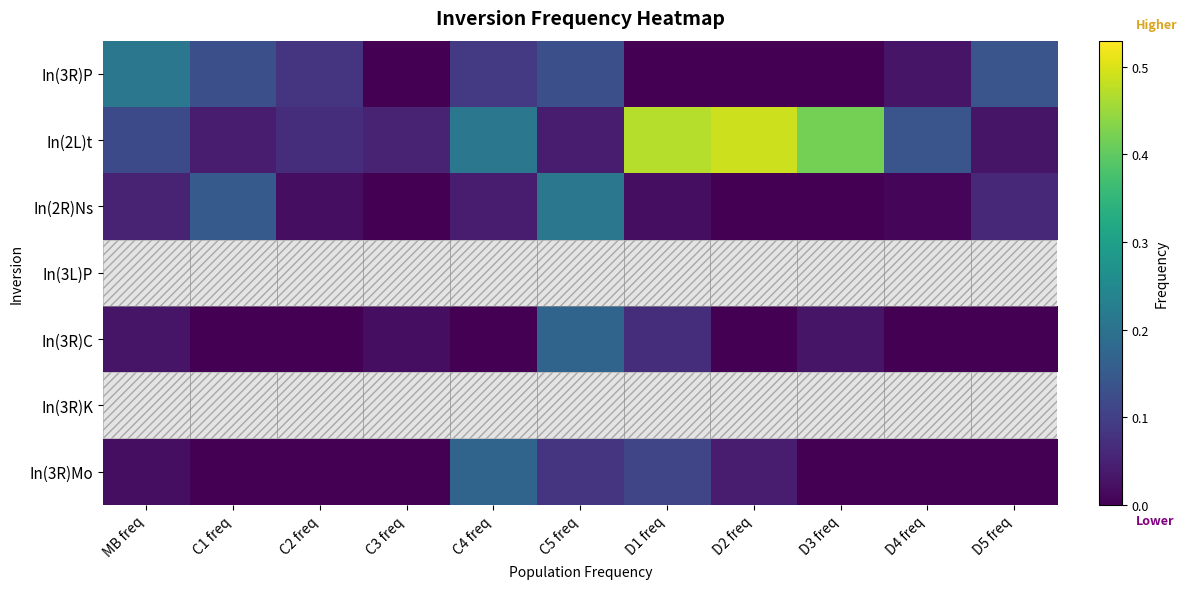

Rank the series by their maximum value, from lowest to highest.

In(3R)C, In(3R)Mo, In(3R)P, In(2R)Ns, In(2L)t, In(3L)P, In(3R)K